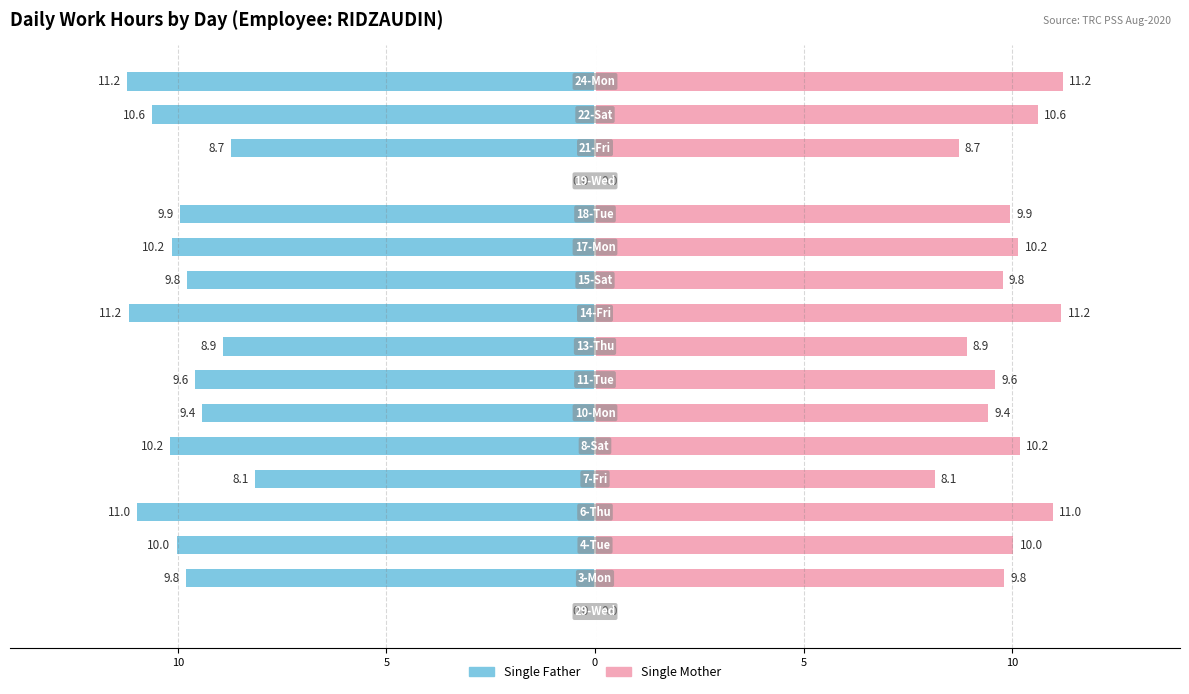

Which has a higher value, 16 or 7?

7